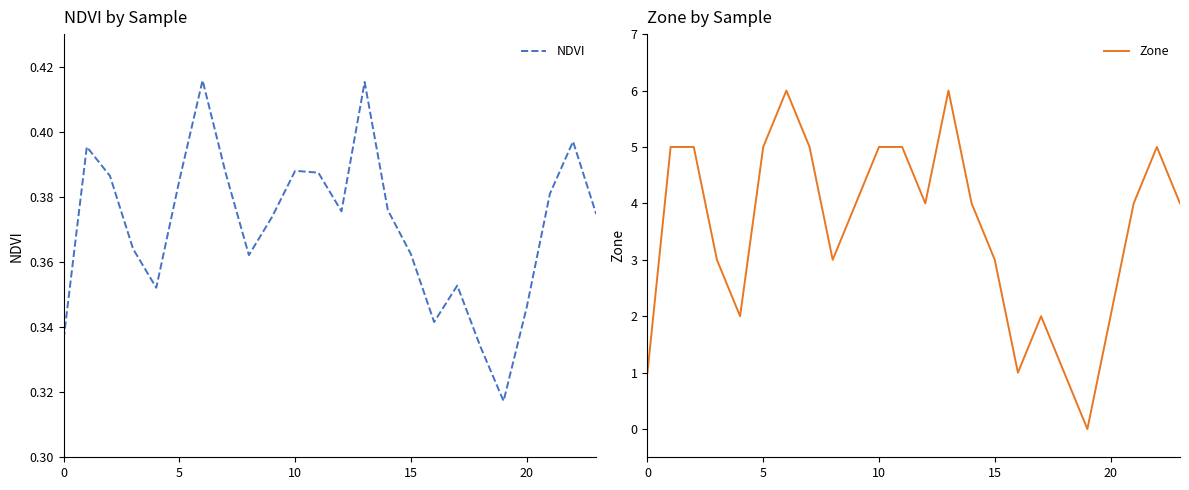

How many data points in Zone are above 4?

9